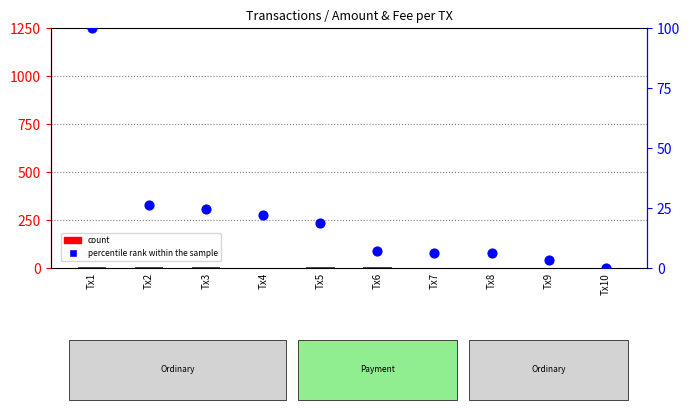

Which series has the widest spread of Y values?

percentile rank within the sample